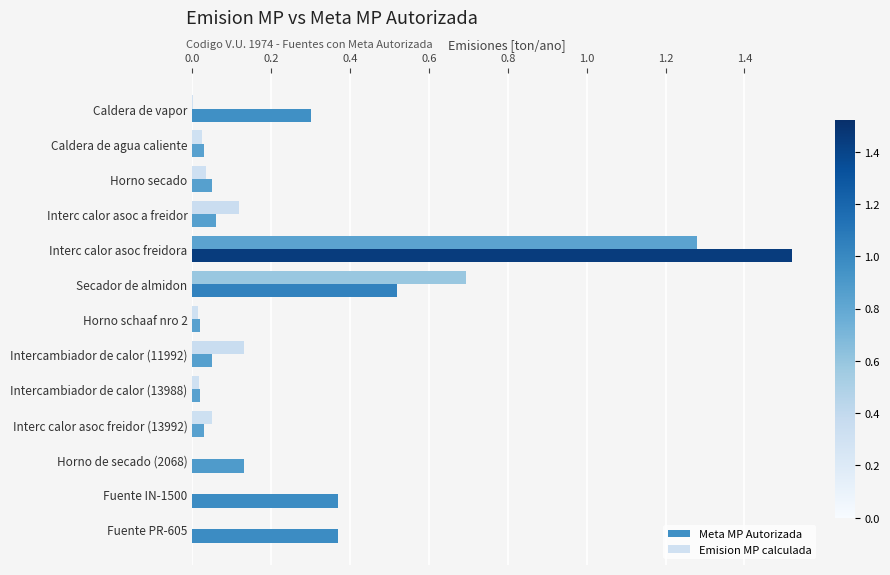

Is it true that Meta MP Autorizada equals 0.6 at Fuente PR-605?

False